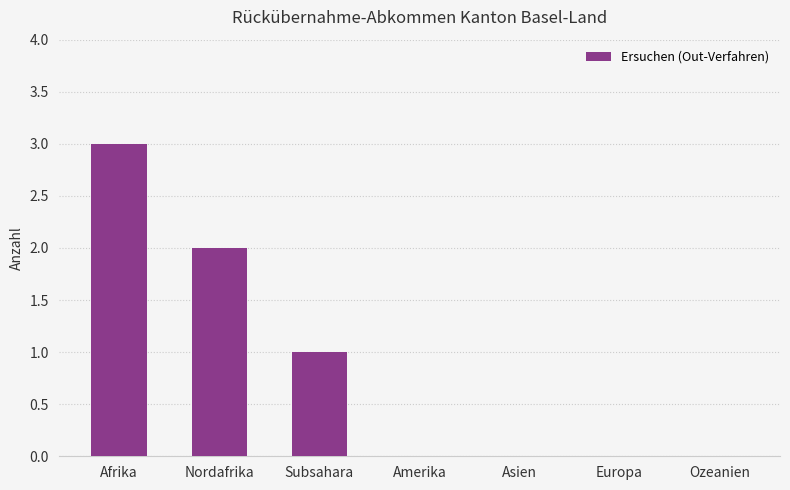

Is it true that the value at Asien is 0?

True